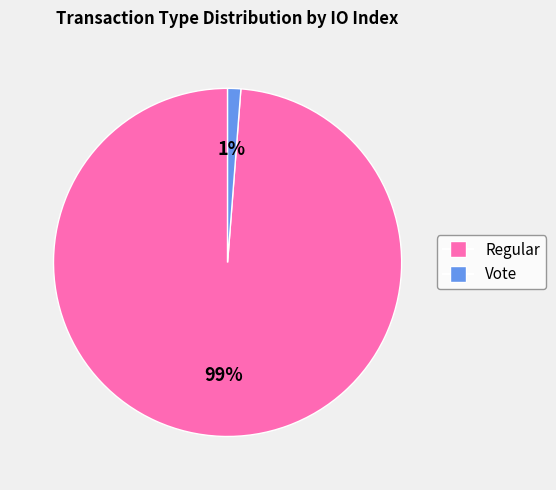

What is the smallest slice in the pie chart?

Vote